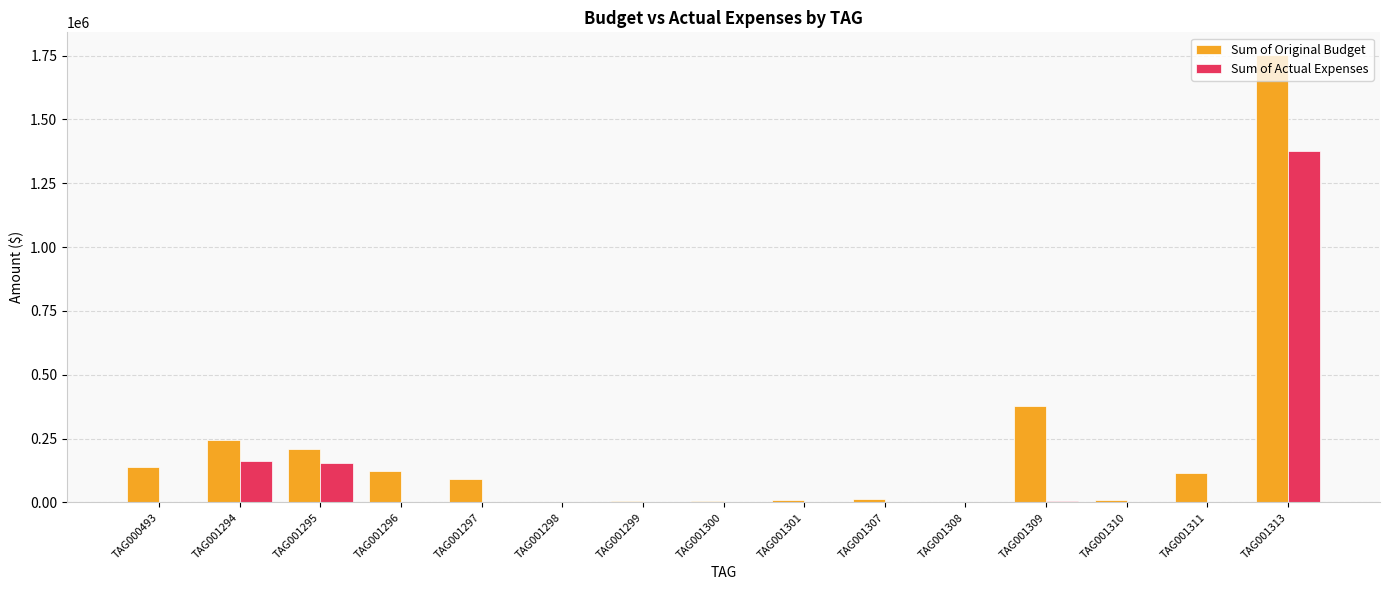

Count the number of categories in the chart.

15